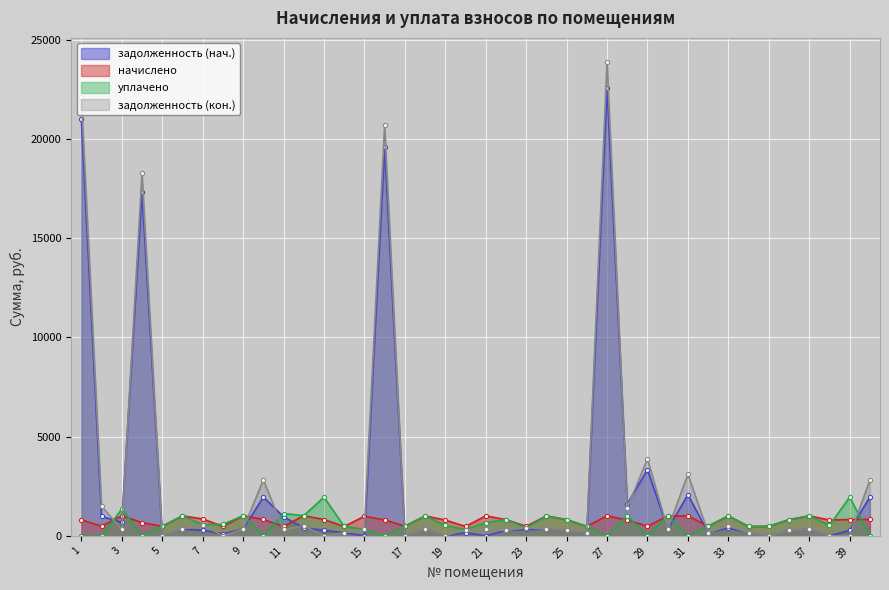

How many data points in задолженность (нач.) are less than 334?

20